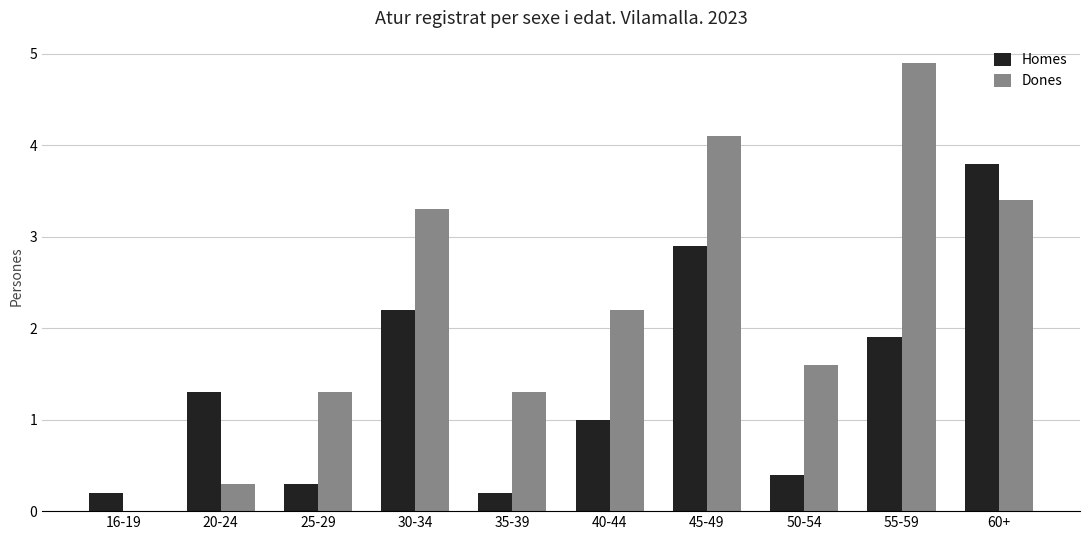

Is it true that Dones equals 1.3 at 35-39?

True